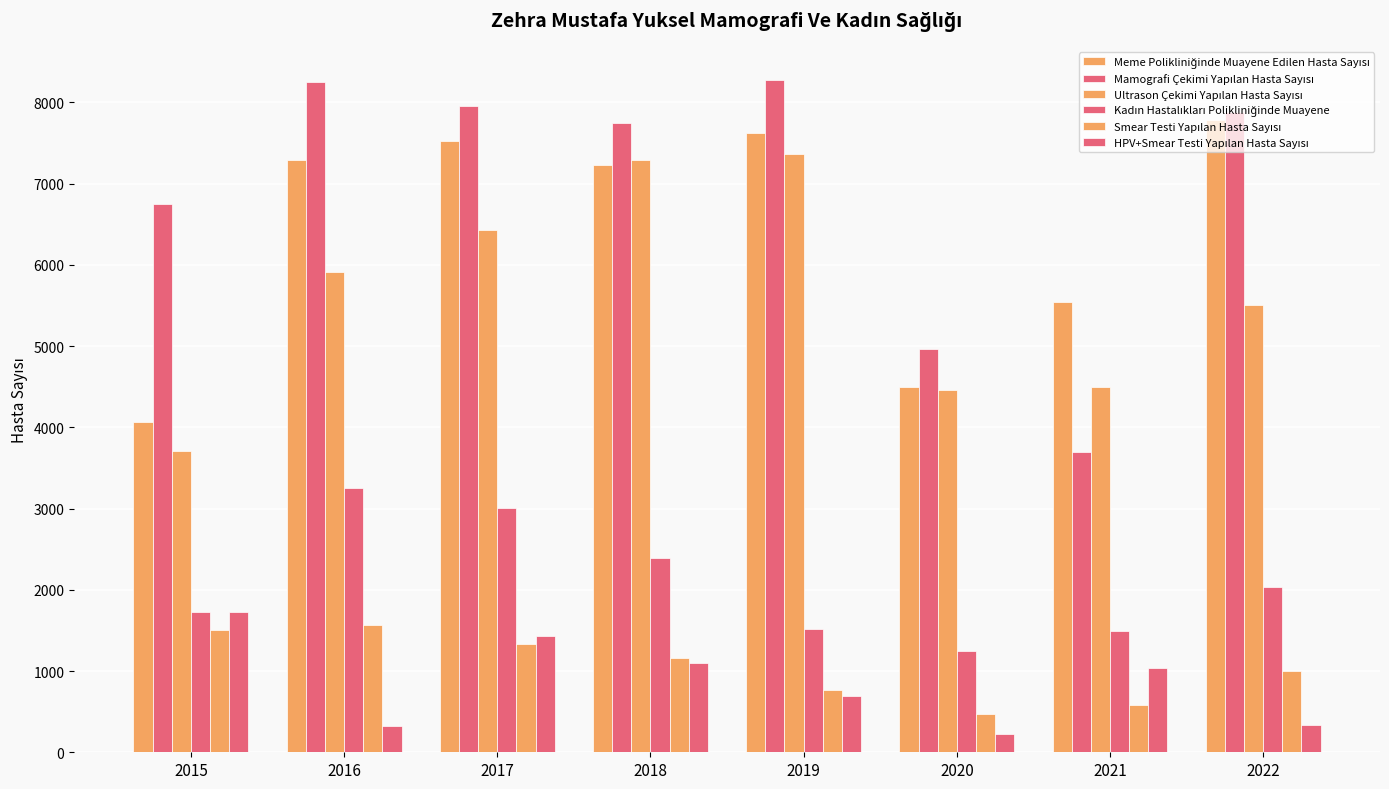

At which label does Kadın Hastalıkları Polikliniğinde Muayene reach its peak?

2016